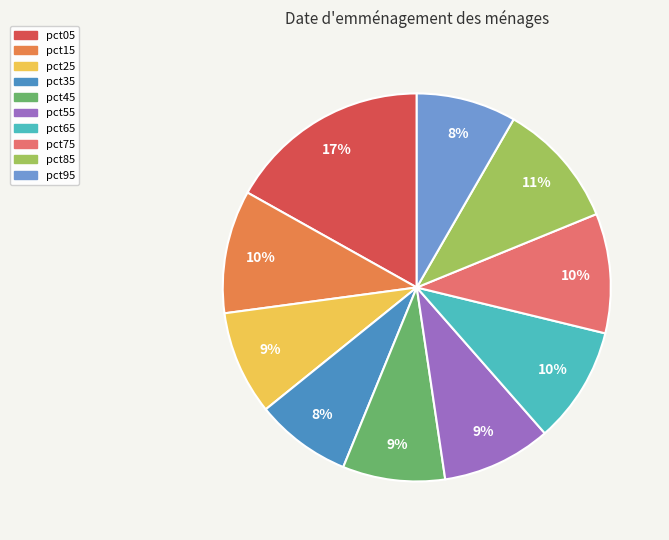

Which has a higher value, pct05 or pct45?

pct05